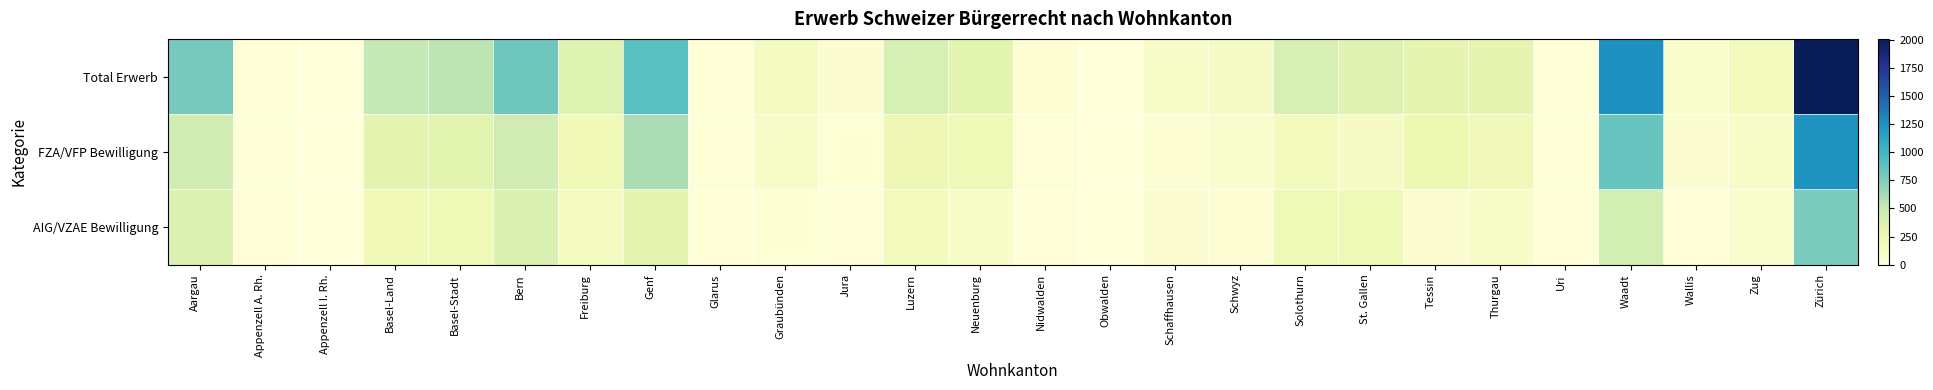

Between Basel-Stadt and Uri, which series saw the biggest shift?

Total Erwerb